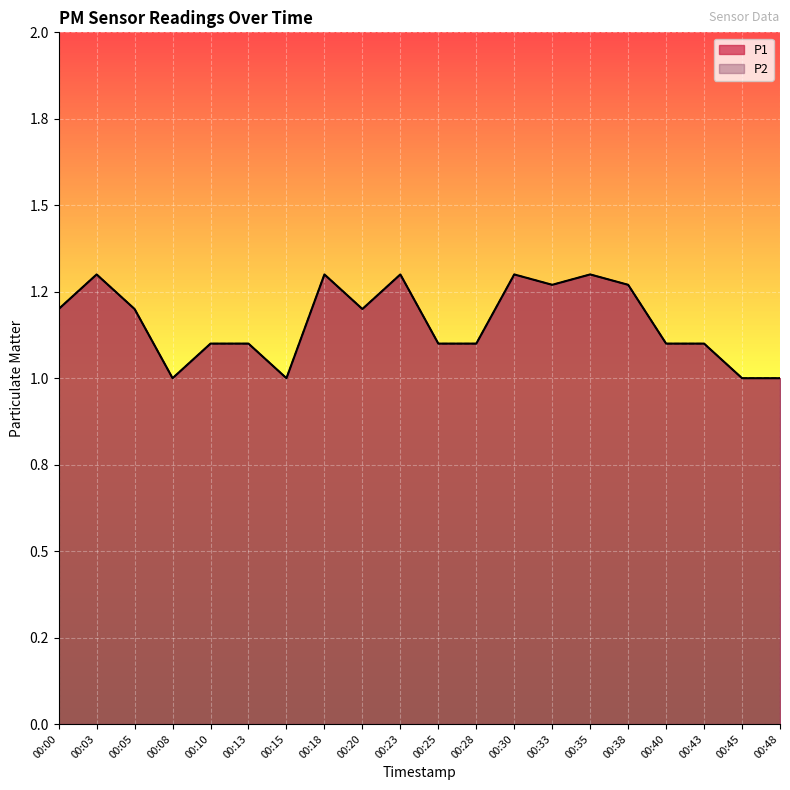

Reading left to right, extract all data points from this chart.

P1: 00:00=1.2	00:03=1.3	00:05=1.2	00:08=1.0	00:10=1.1	00:13=1.1	00:15=1.0	00:18=1.3	00:20=1.2	00:23=1.3	00:25=1.1	00:28=1.1	00:30=1.3	00:33=1.3	00:35=1.3	00:38=1.3	00:40=1.1	00:43=1.1	00:45=1.0	00:48=1.0
P2: 00:00=1.2	00:03=1.3	00:05=1.2	00:08=1.0	00:10=1.1	00:13=1.1	00:15=1.0	00:18=1.3	00:20=1.2	00:23=1.3	00:25=1.1	00:28=1.1	00:30=1.3	00:33=1.3	00:35=1.3	00:38=1.3	00:40=1.1	00:43=1.1	00:45=1.0	00:48=1.0